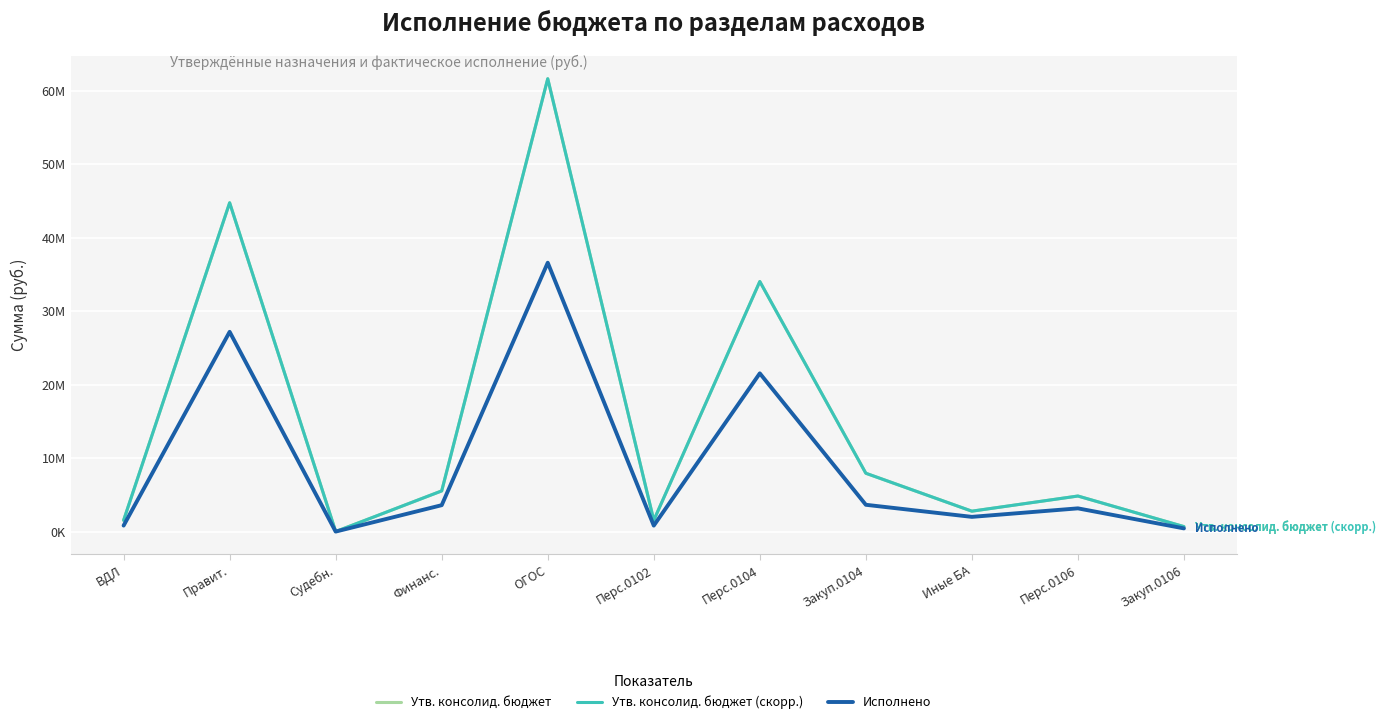

Does the chart have visible grid lines?

Yes